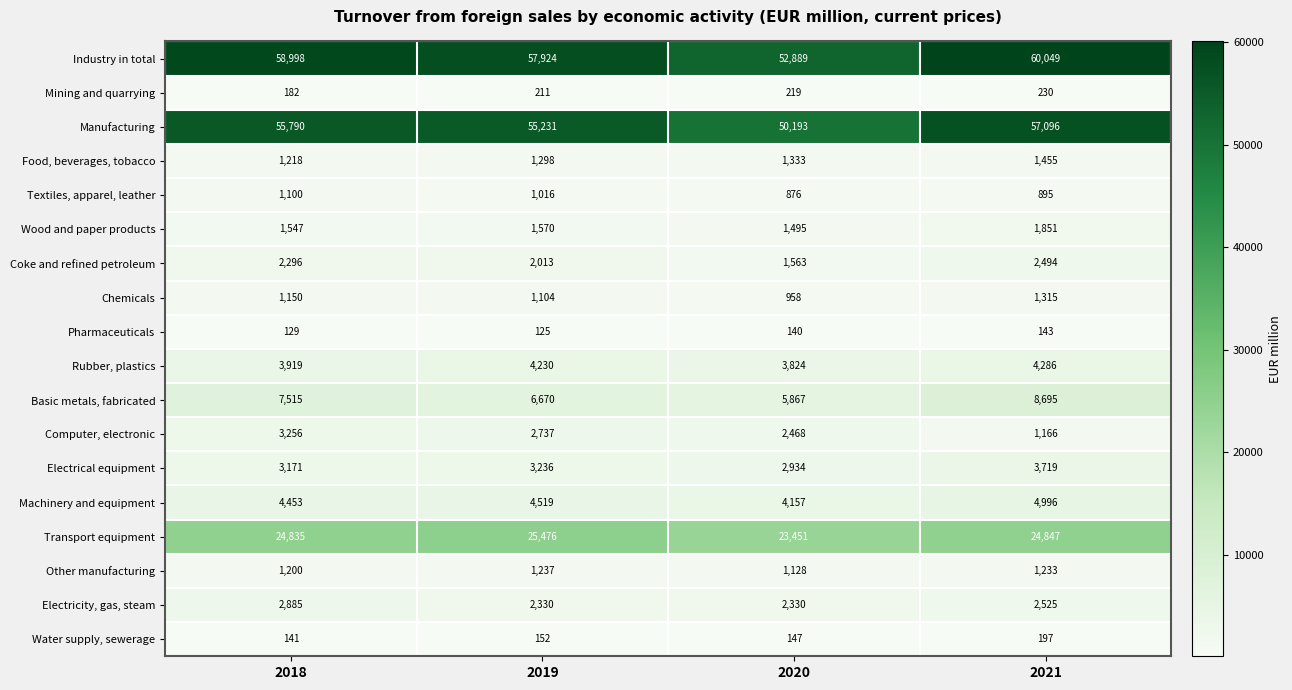

At how many categories does at least one series exceed 21100?

4